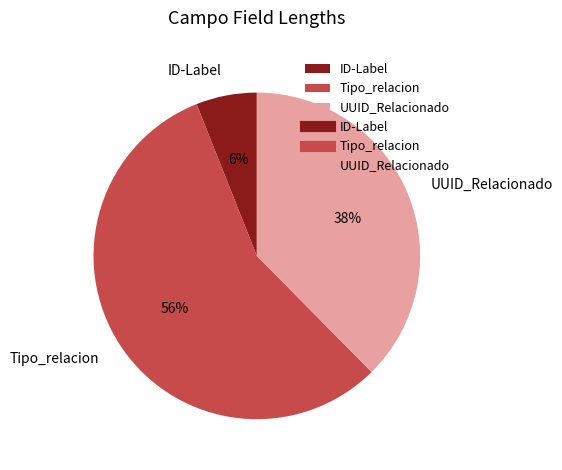

Which has a higher value, UUID_Relacionado or ID-Label?

UUID_Relacionado